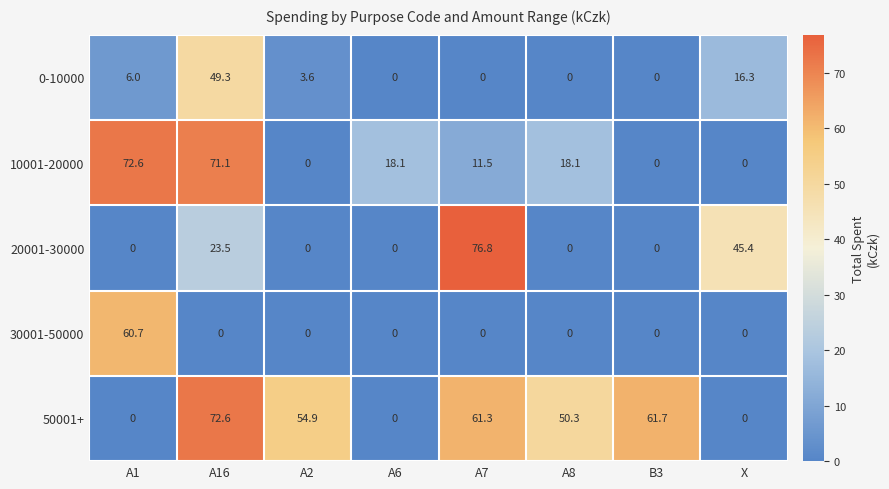

At which category is the sum across all series the highest?

A16